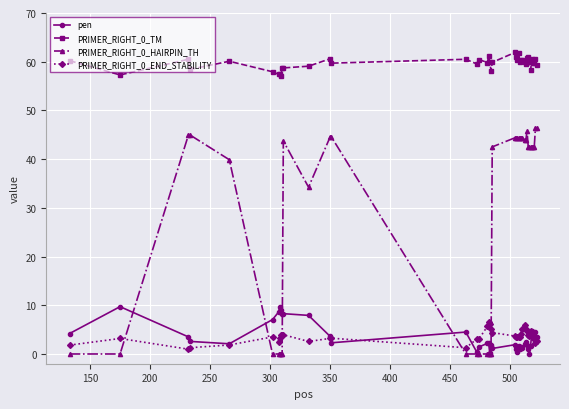

True or false: pen and PRIMER_RIGHT_0_TM intersect in this chart.

False